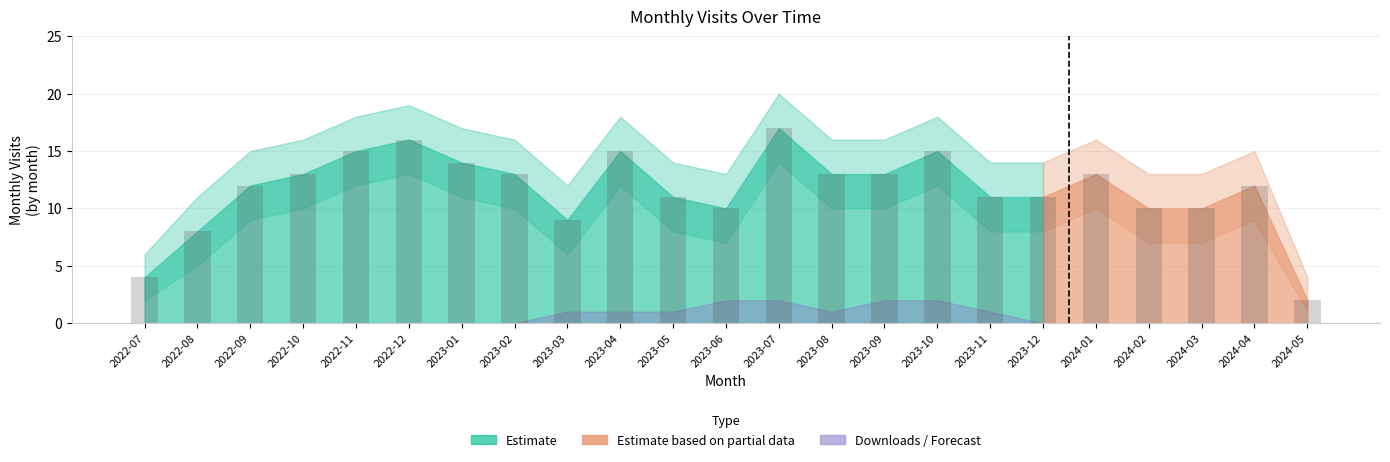

Reading left to right, what are all the values shown in this chart?

2022-07=4	2022-08=8	2022-09=12	2022-10=13	2022-11=15	2022-12=16	2023-01=14	2023-02=13	2023-03=9	2023-04=15	2023-05=11	2023-06=10	2023-07=17	2023-08=13	2023-09=13	2023-10=15	2023-11=11	2023-12=11	2024-01=13	2024-02=10	2024-03=10	2024-04=12	2024-05=2